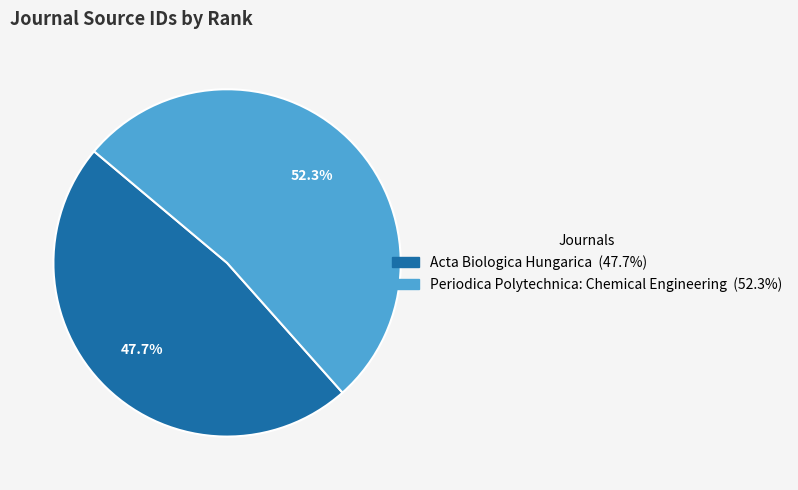

Does Periodica Polytechnica: Chemical Engineering account for over 50% of the chart?

Yes